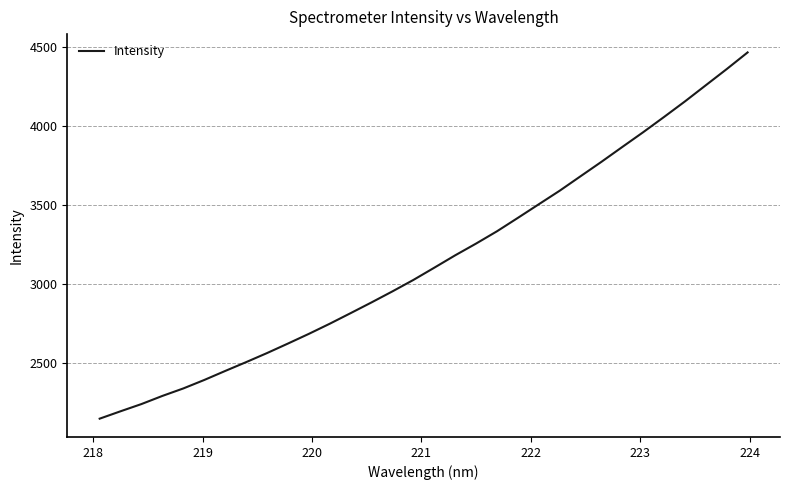

What is the difference between the maximum and minimum values?

2322.3